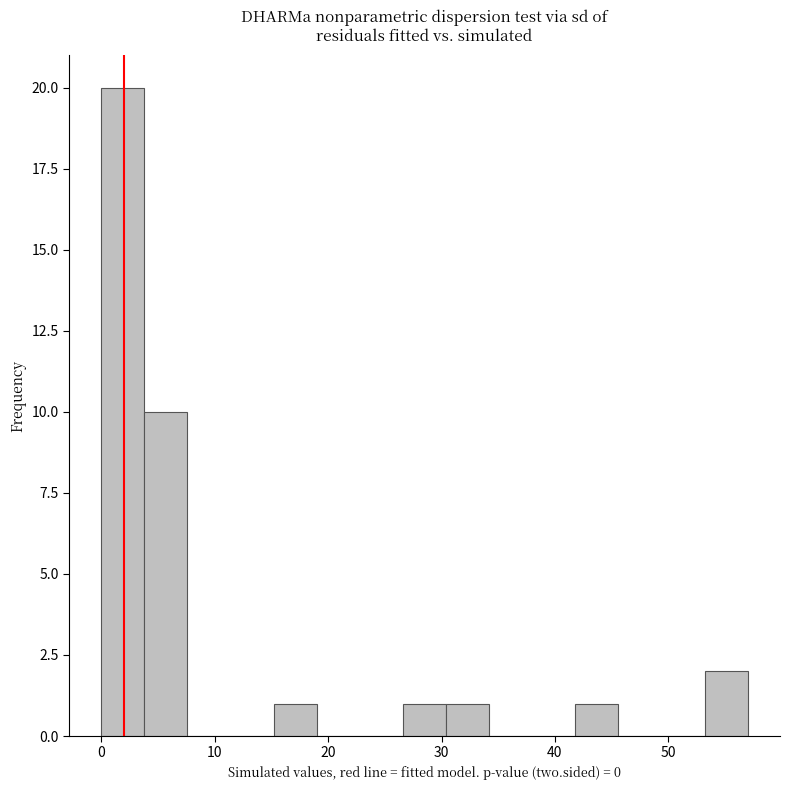

Around what value on the x-axis is the tallest bar? Give the approximate position of its centre, as read against the axis.

2